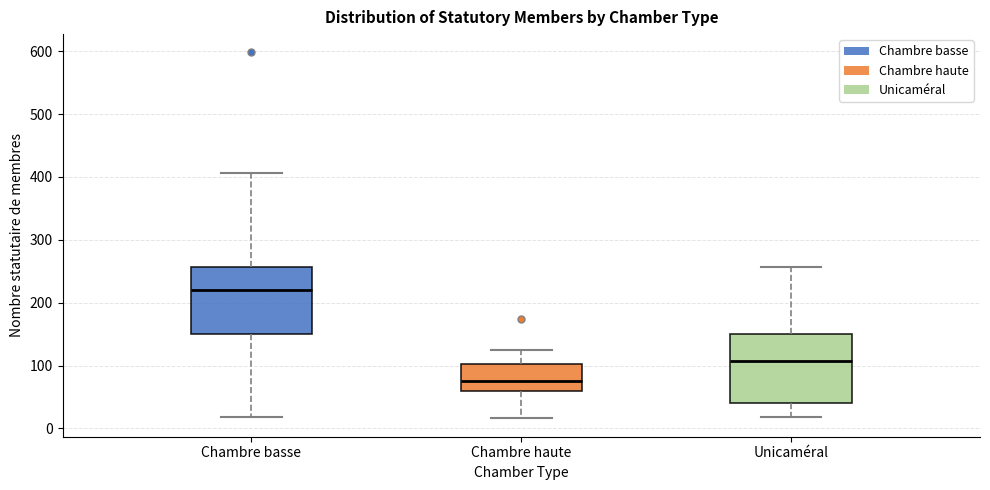

Reading left to right, read every box against the y-axis: the position of its median line, the range the box covers, and the ends of its whiskers. The values are not printed on the chart, so give them approximately, as read against the axis.

Chambre basse: median 220, box 150 to 260, whiskers 20 to 410
Chambre haute: median 80, box 60 to 100, whiskers 20 to 130
Unicaméral: median 110, box 40 to 150, whiskers 20 to 260